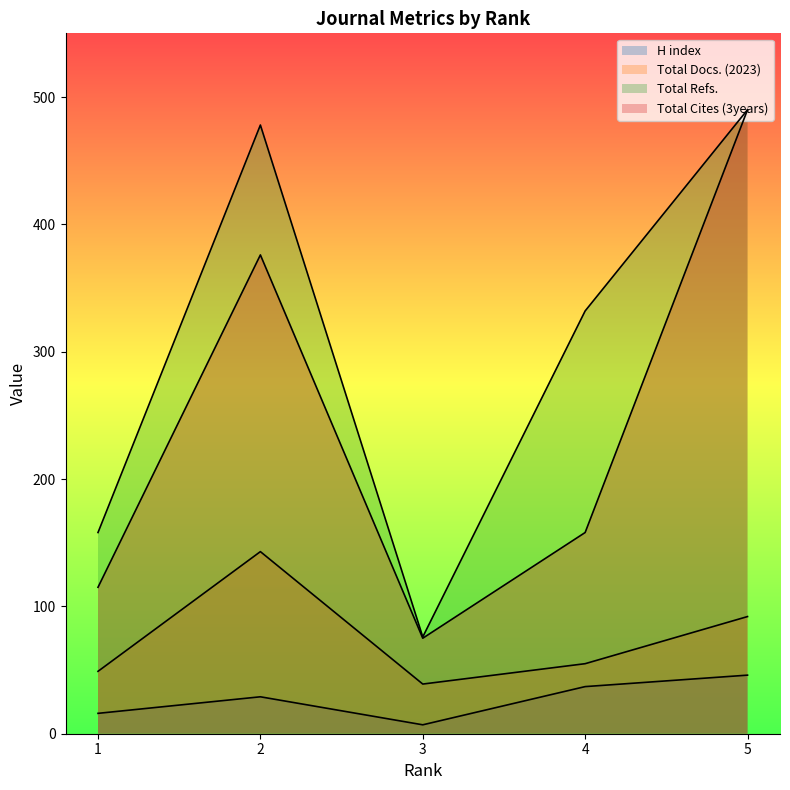

What is the average value of the Total Cites (3years) series?

243